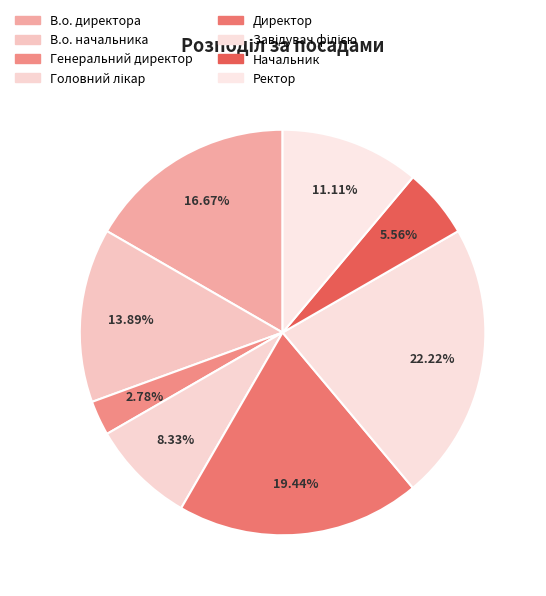

What percentage is the Директор slice, to the nearest percent?

19%